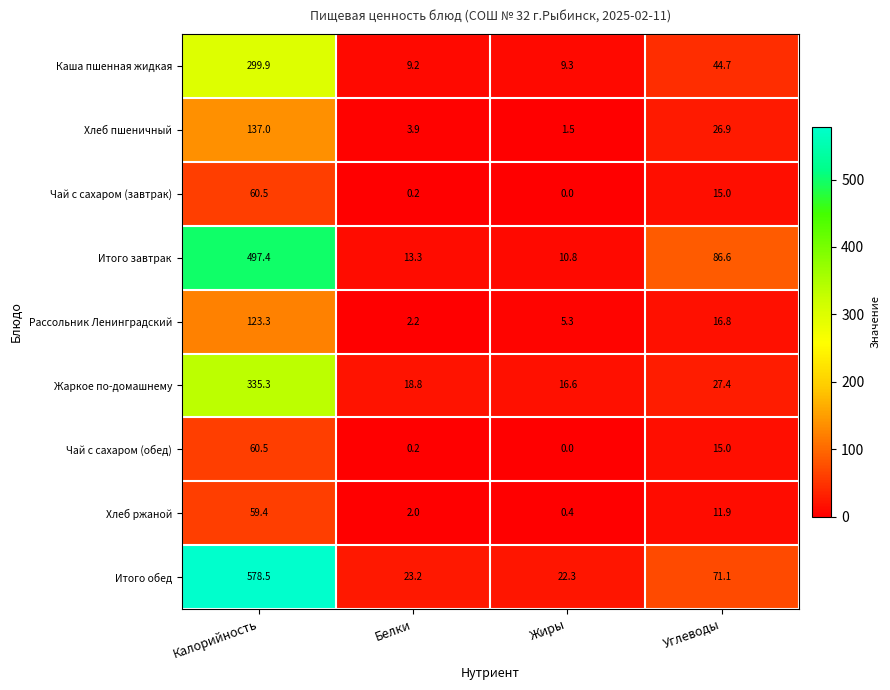

What is the sum of the Рассольник Ленинградский values at Белки and Жиры?

7.5